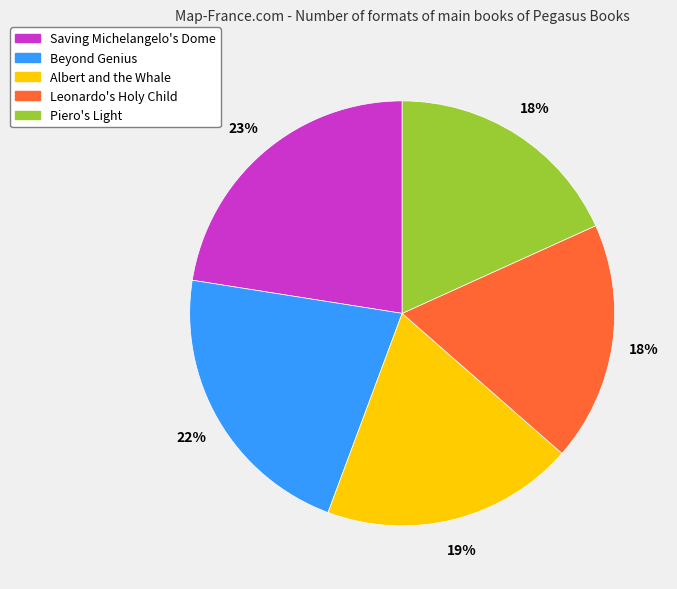

Is there any slice that represents more than half of the pie?

No